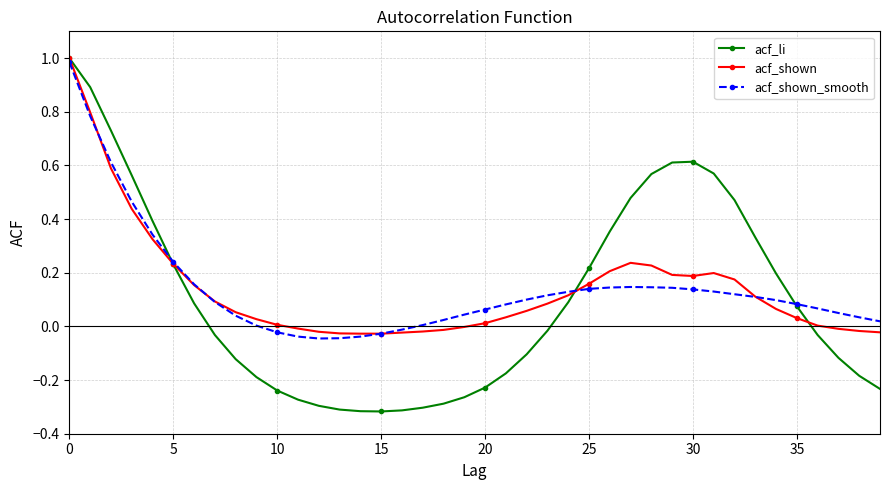

Which series has the widest spread of values?

acf_li